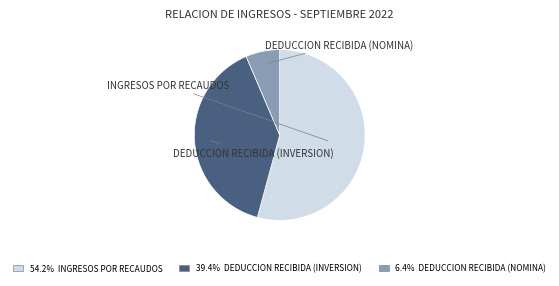

Is there a majority slice in this chart?

Yes